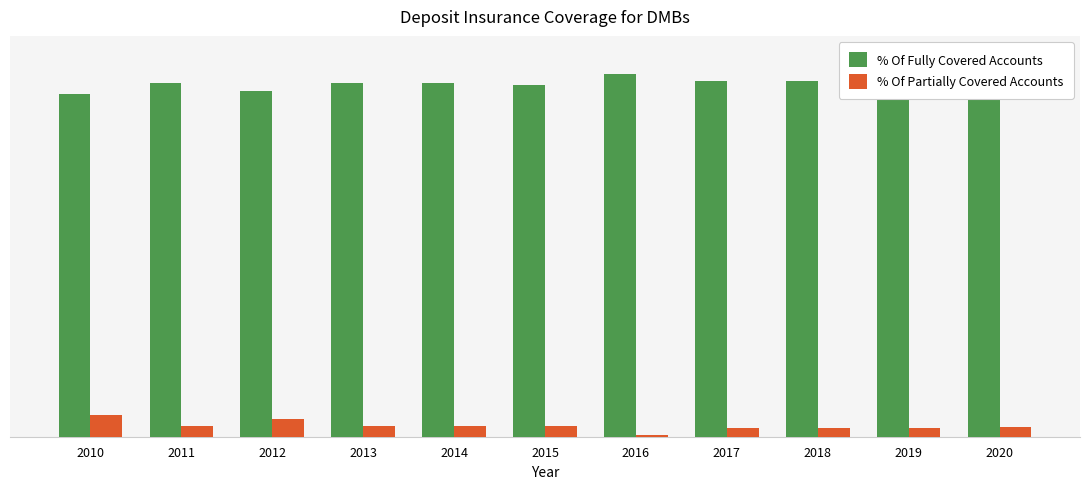

Which has a higher value, 2015 or 2020?

2020